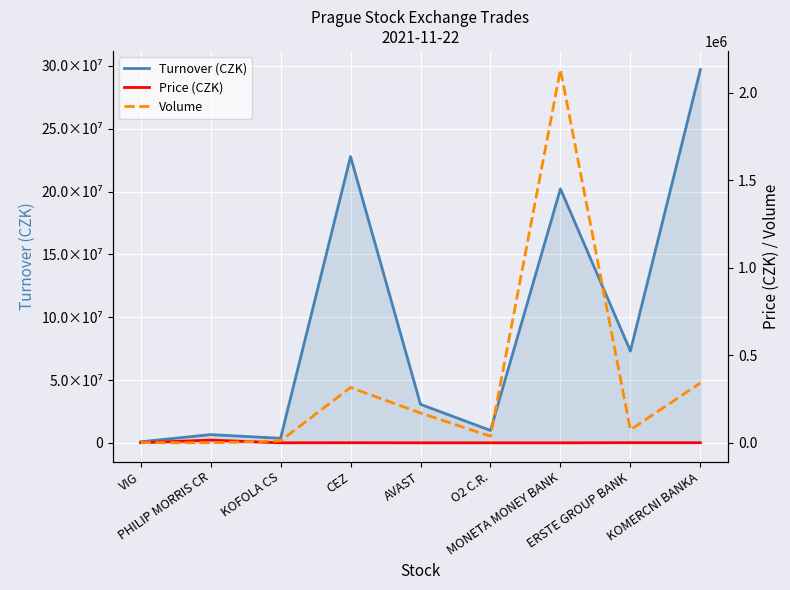

At how many categories does at least one series exceed 112060165?

3